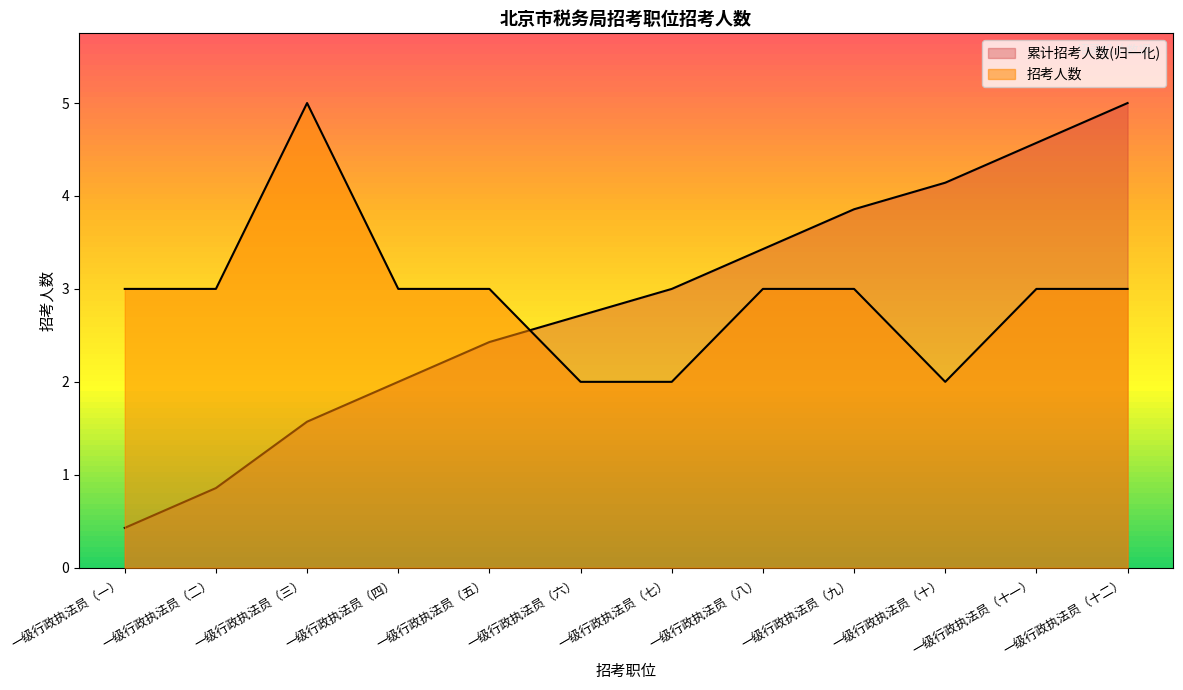

Count the 招考人数 values in the range 3 to 4.

8